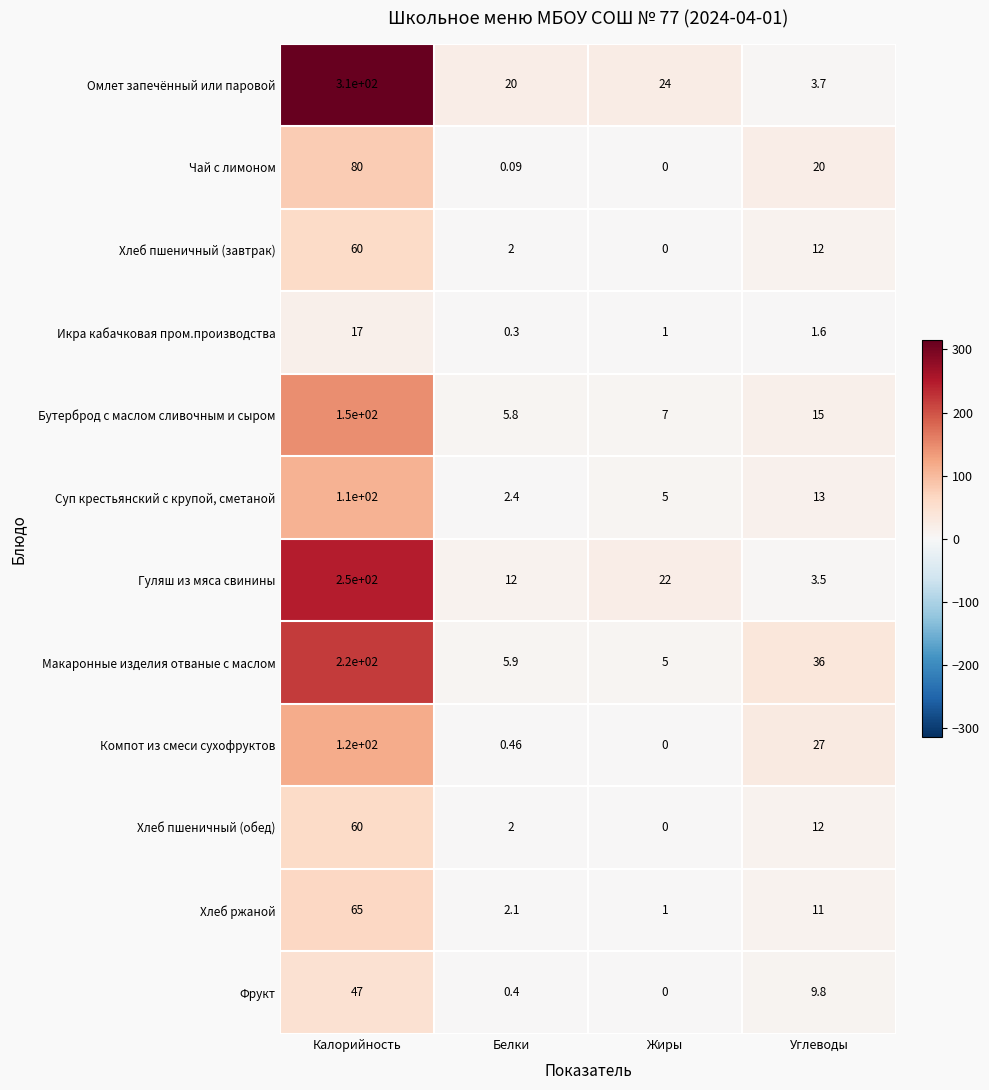

Which series changed the most between Жиры and Углеводы?

Макаронные изделия отваные с маслом